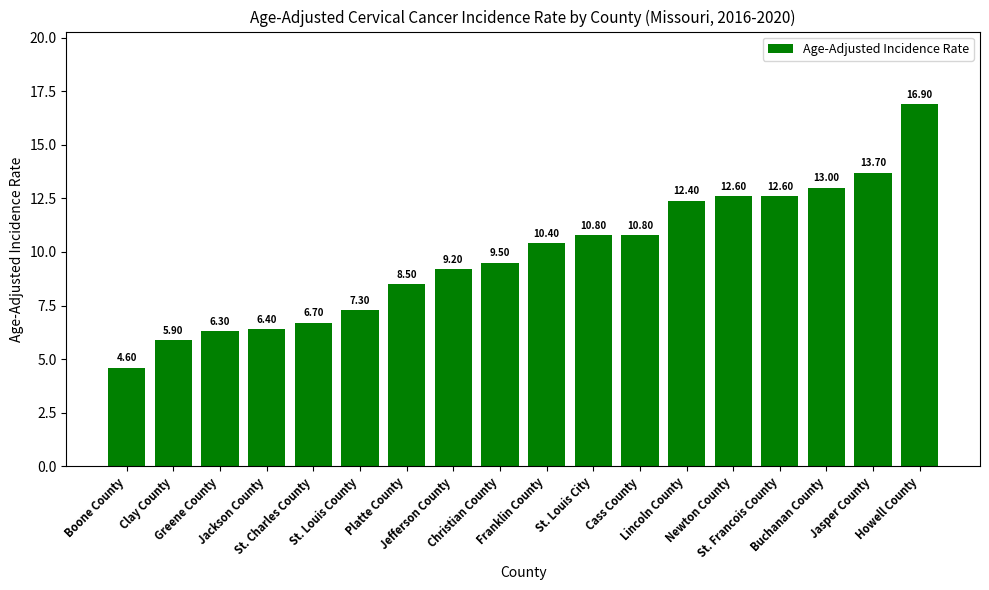

Reading right to left, list all the values displayed in this chart.

Howell County=16.9	Jasper County=13.7	Buchanan County=13.0	St. Francois County=12.6	Newton County=12.6	Lincoln County=12.4	Cass County=10.8	St. Louis City=10.8	Franklin County=10.4	Christian County=9.5	Jefferson County=9.2	Platte County=8.5	St. Louis County=7.3	St. Charles County=6.7	Jackson County=6.4	Greene County=6.3	Clay County=5.9	Boone County=4.6